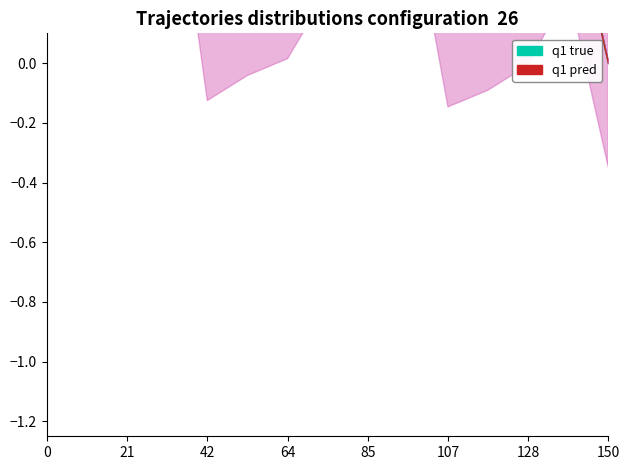

How many interior local valleys does the q1 true series have?

2